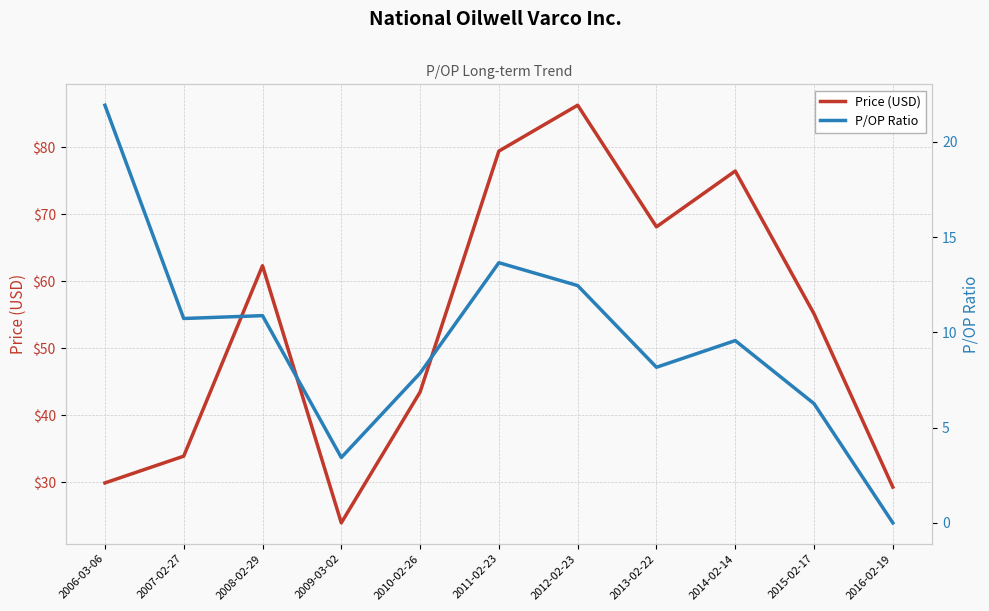

Count the number of data series in this chart.

2